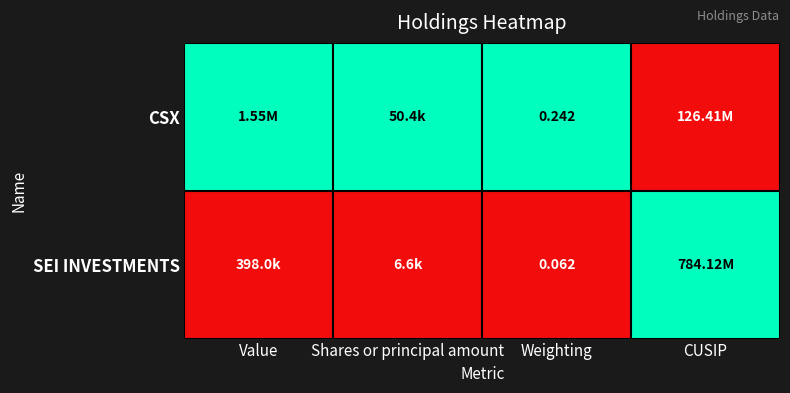

True or false: SEI INVESTMENTS has a value of 0 at Weighting.

False